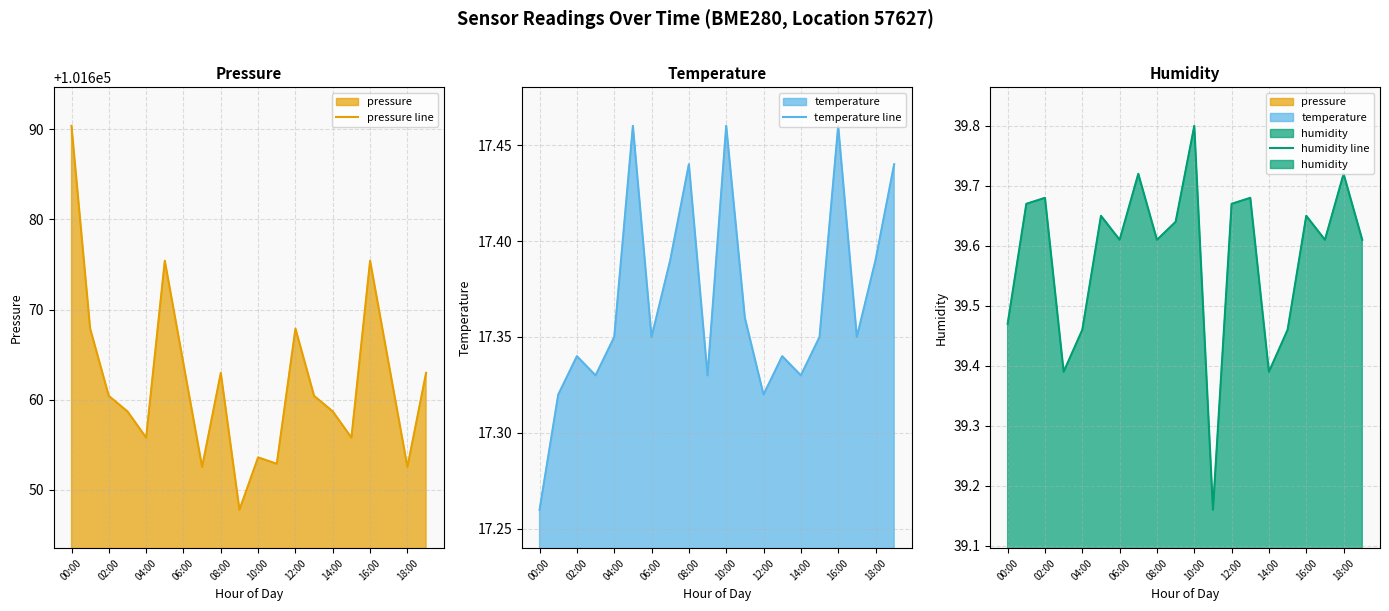

Which series changed the most between 02:00 and 10:00?

pressure line